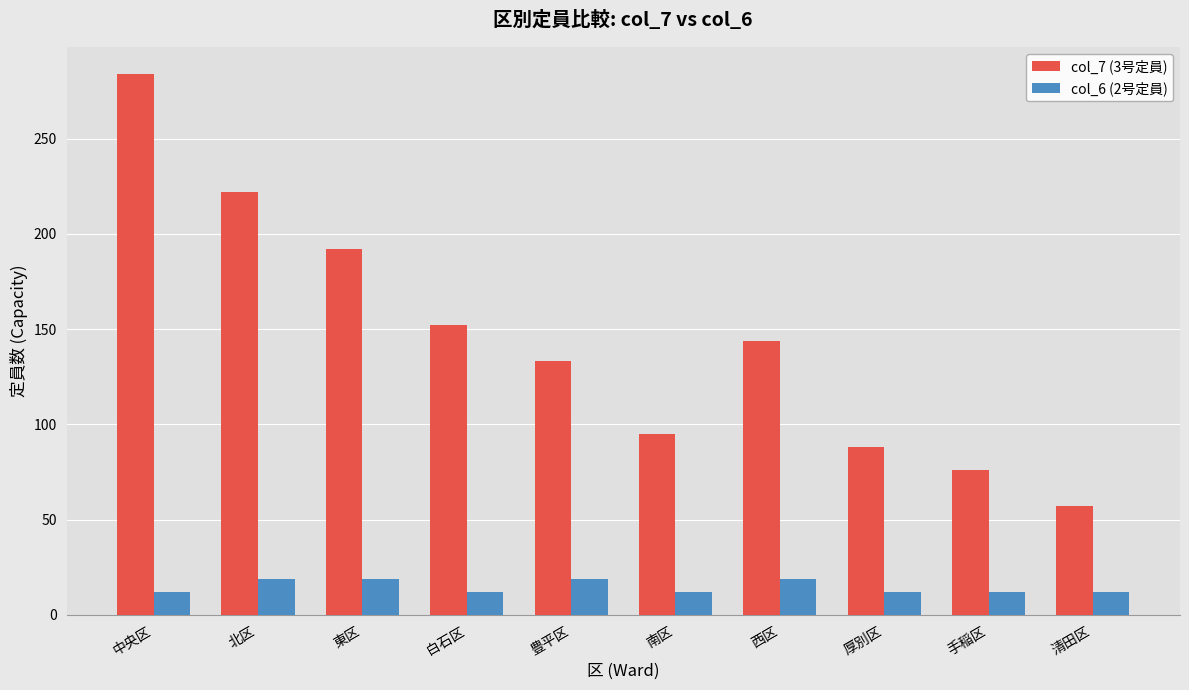

Reading left to right, extract all data points from this chart.

col_7 (3号定員): 中央区=284	北区=222	東区=192	白石区=152	豊平区=133	南区=95	西区=144	厚別区=88	手稲区=76	清田区=57
col_6 (2号定員): 中央区=12	北区=19	東区=19	白石区=12	豊平区=19	南区=12	西区=19	厚別区=12	手稲区=12	清田区=12